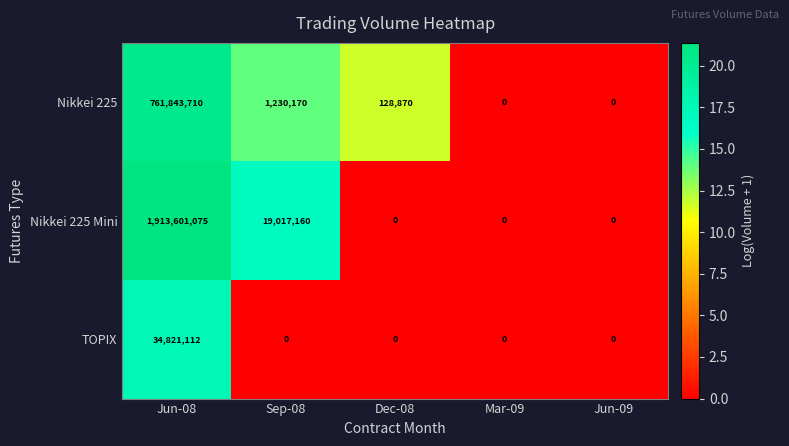

Rank the series by their average value, from highest to lowest.

Nikkei 225 Mini, Nikkei 225, TOPIX